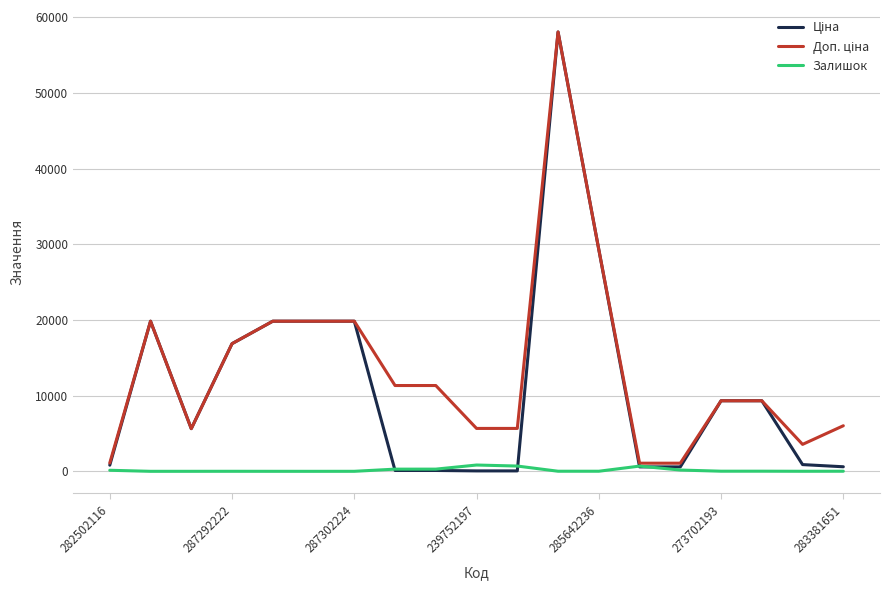

What is the greatest value displayed?

58037.0